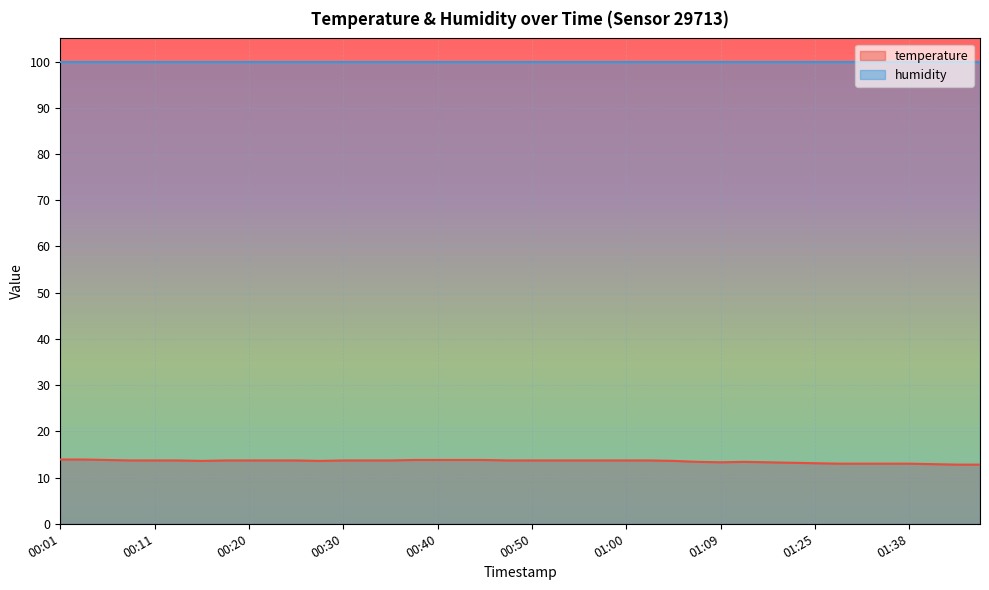

Where is the data nearest to the value 13?

01:30